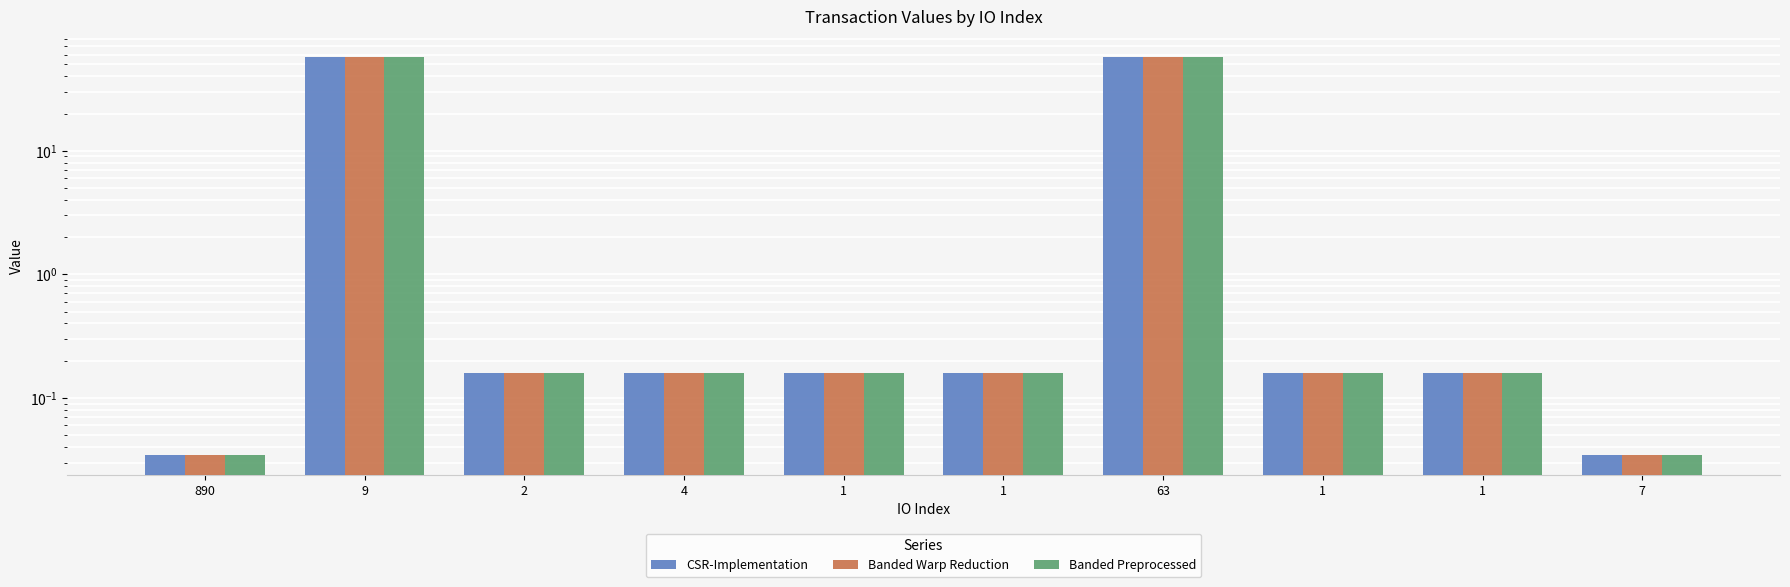

How many bars are there in total?

30